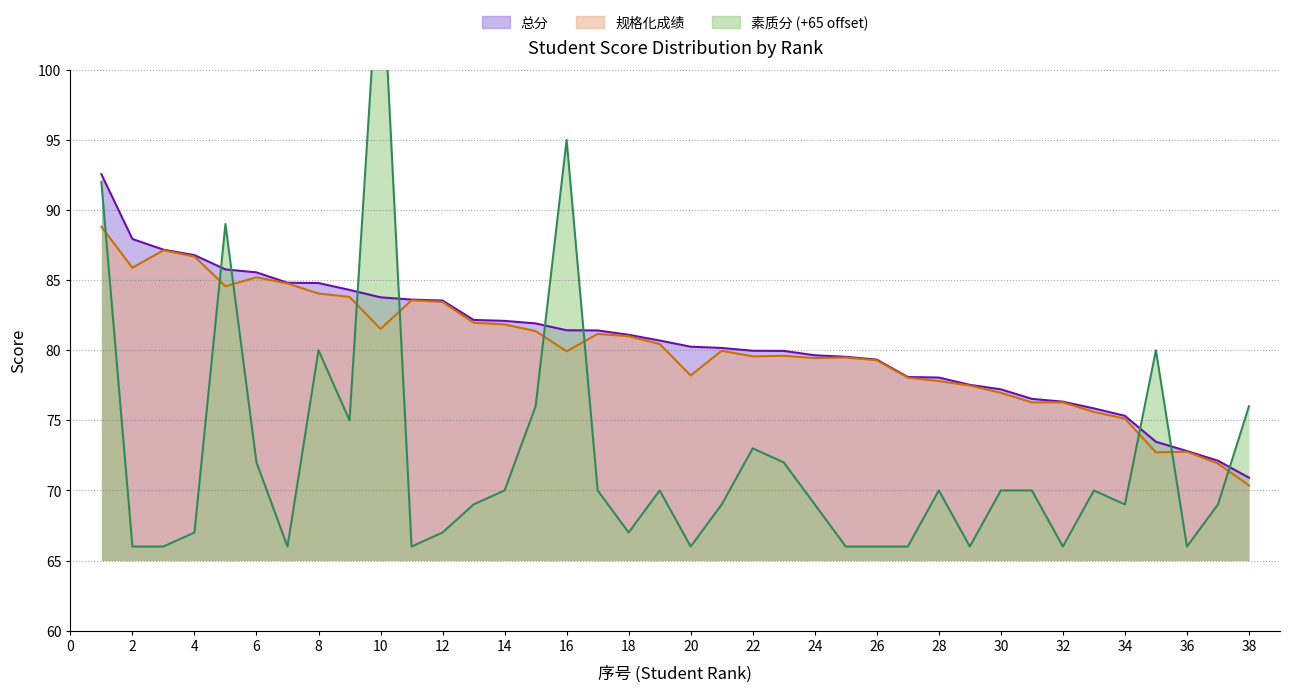

Is it true that 总分 equals 87.2 at 3?

True